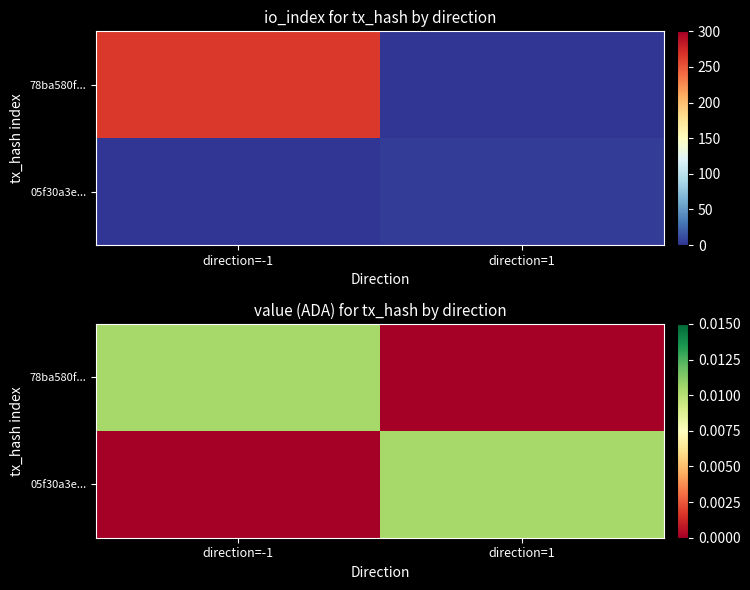

The value of 78ba580f... at direction=1 is 0.0. True or false?

True